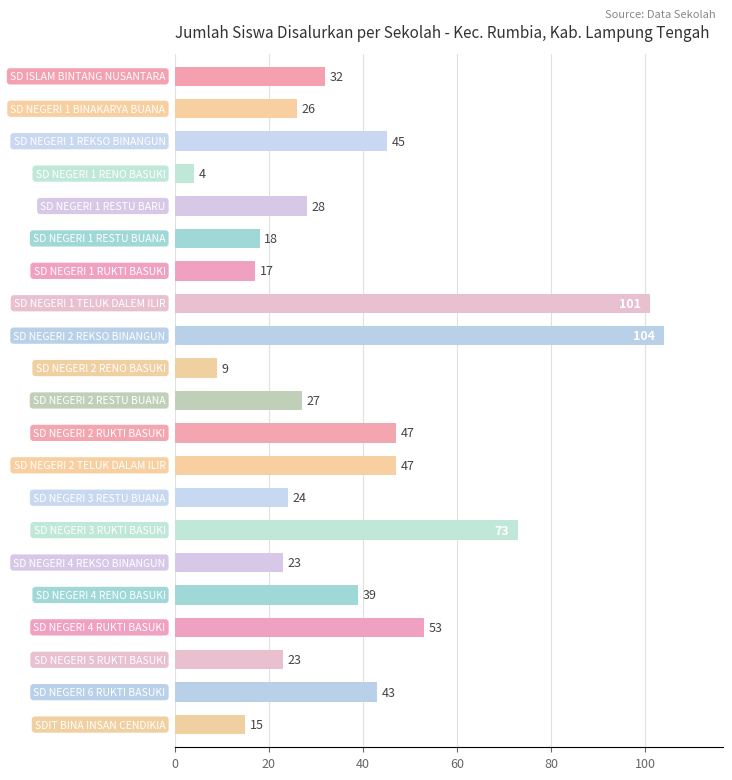

What is the maximum value shown in the chart?

104